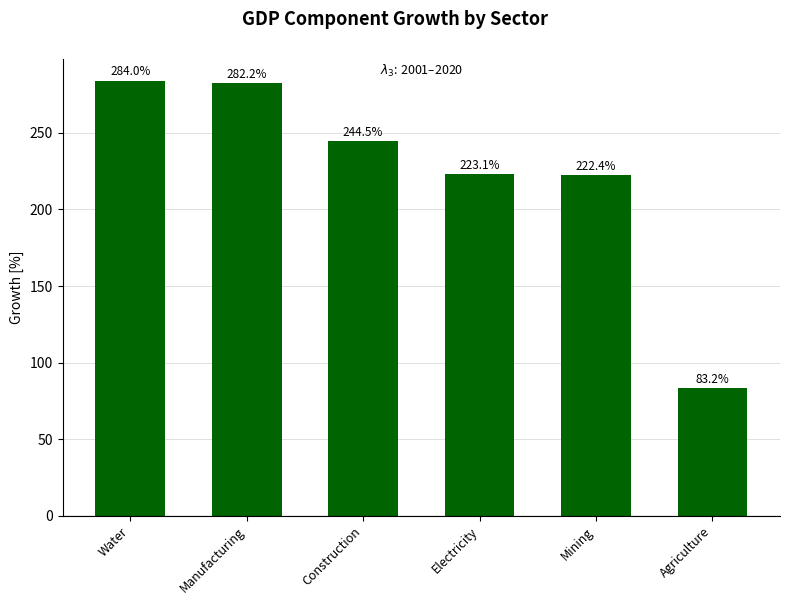

What is the sum of all values?

1339.3